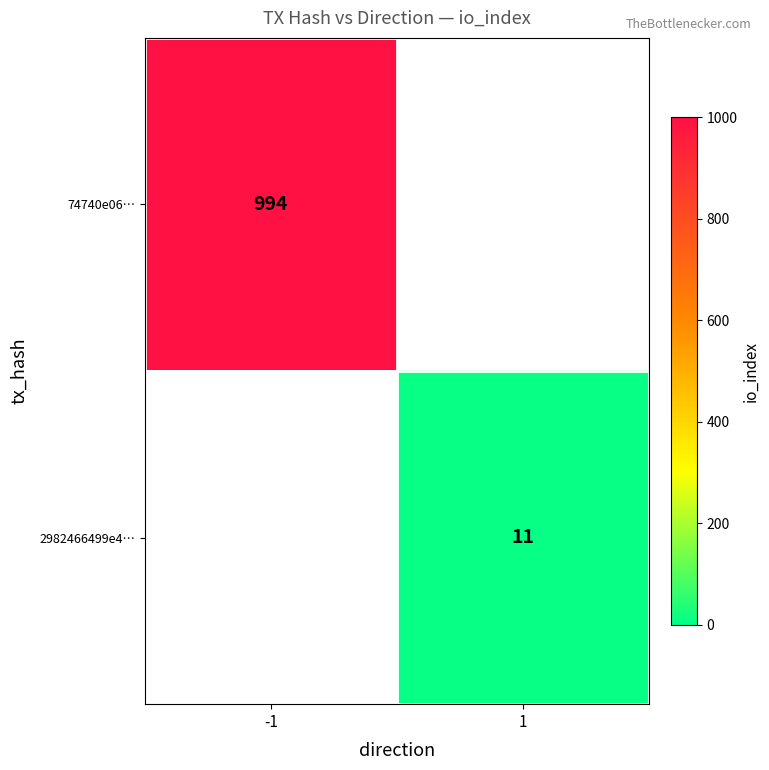

The 2982466499e4… series shows 2 at 1. True or false?

False